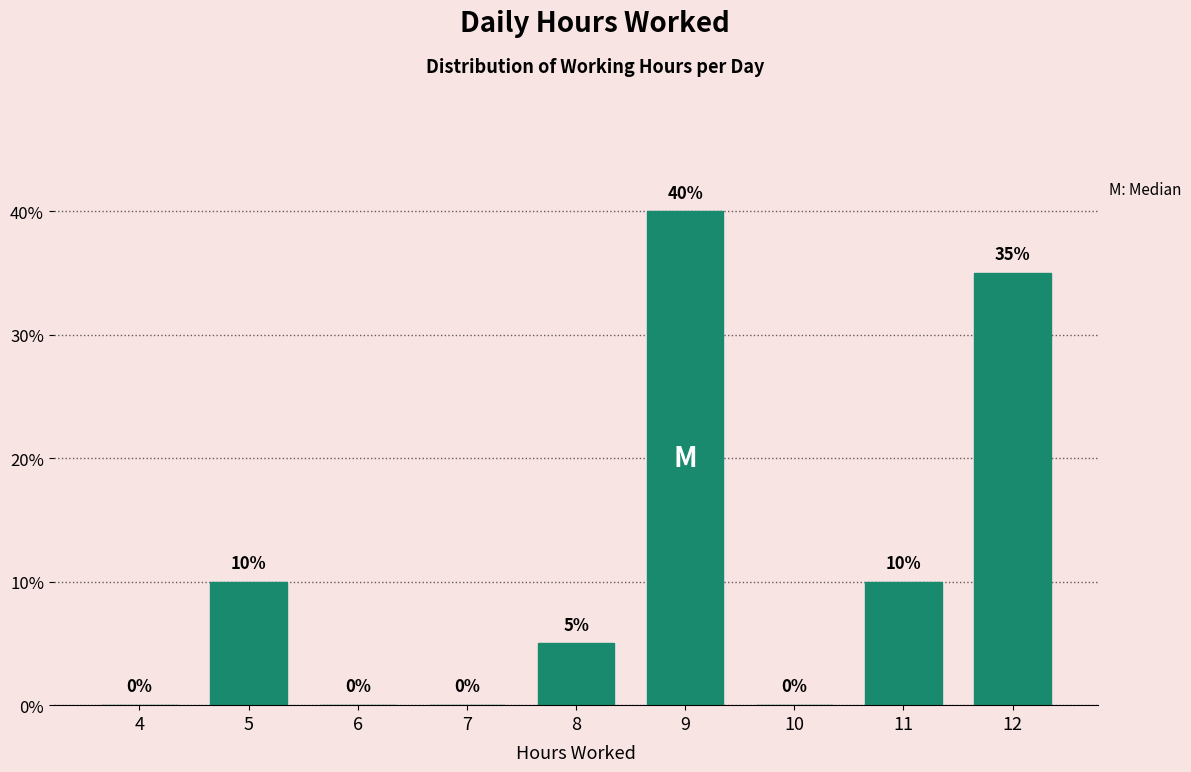

Reading left to right, list all the values displayed in this chart.

4=0	5=10	6=0	7=0	8=5	9=40	10=0	11=10	12=35